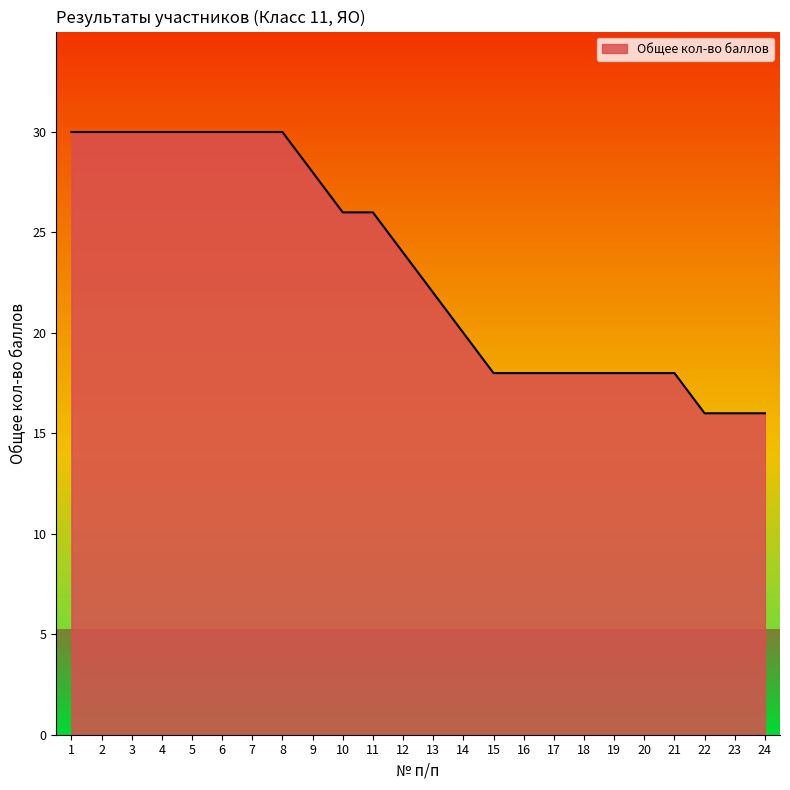

What is the change in value from 13 to 20?

-4